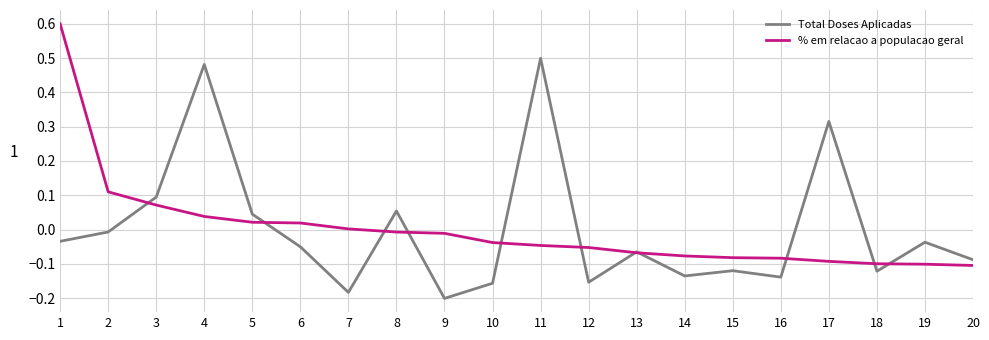

Is the value of % em relacao a populacao geral at 9 greater than the value of Total Doses Aplicadas at 11?

No